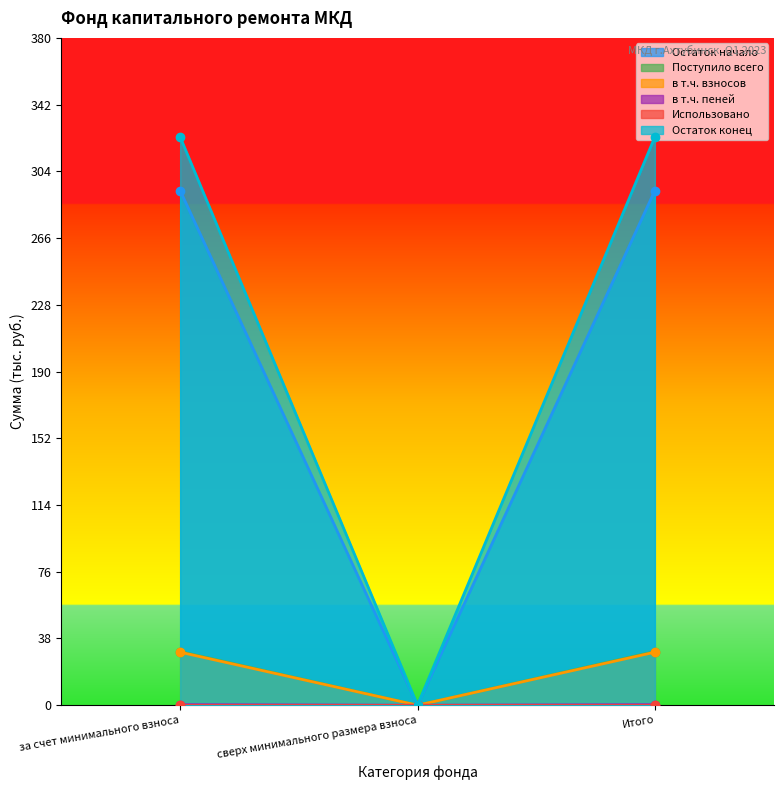

Which series changed the most between за счет минимального взноса and сверх минимального размера взноса?

Остаток конец